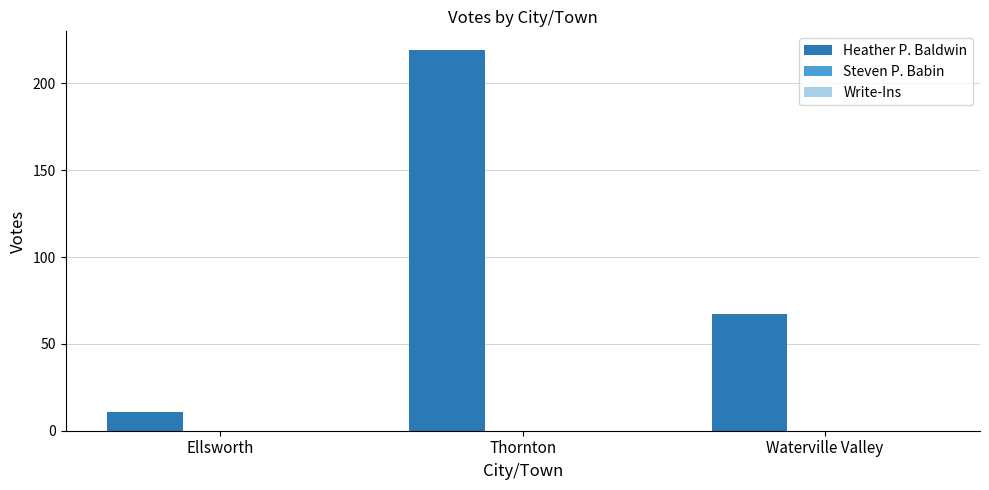

The chart shows a value of 134 at Thornton. True or false?

False